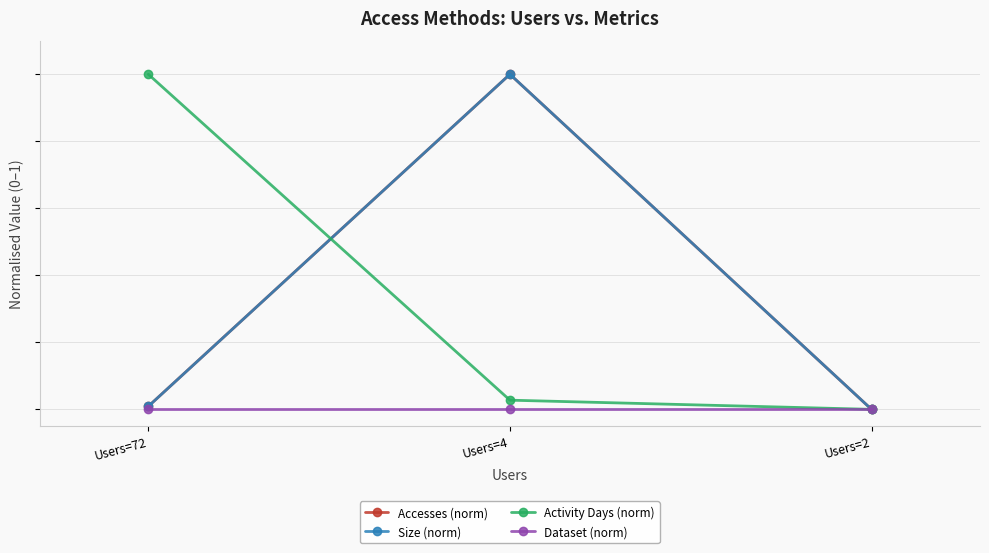

Where is Activity Days (norm) nearest to the value 0?

Users=2